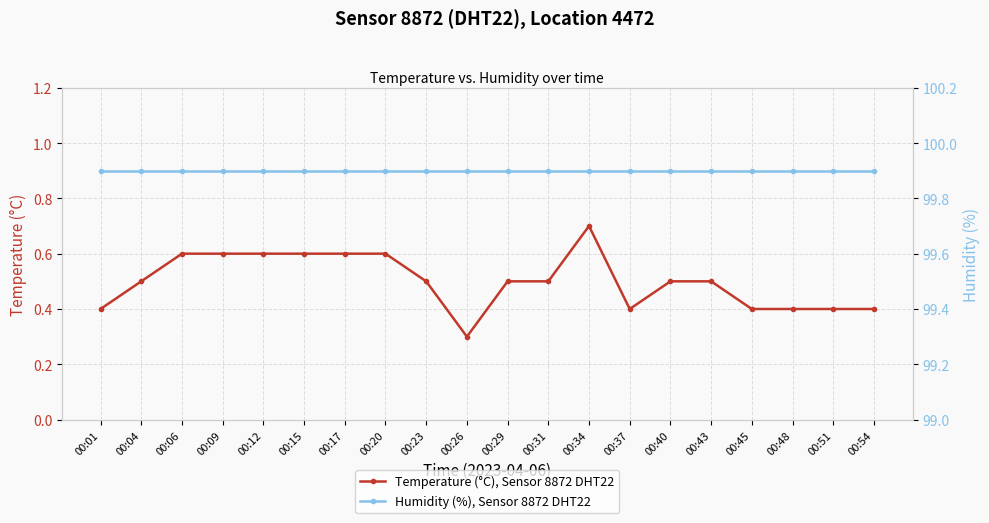

What is the sum of all Humidity (%), Sensor 8872 DHT22 values?

1998.0